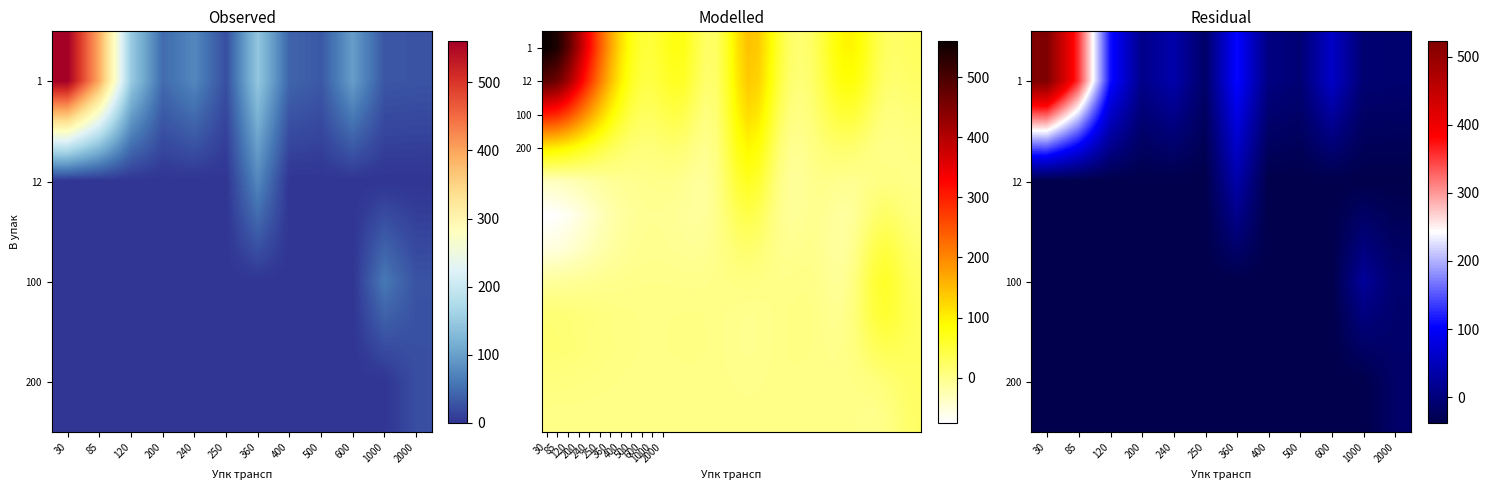

At how many categories does at least one series exceed 49?

19